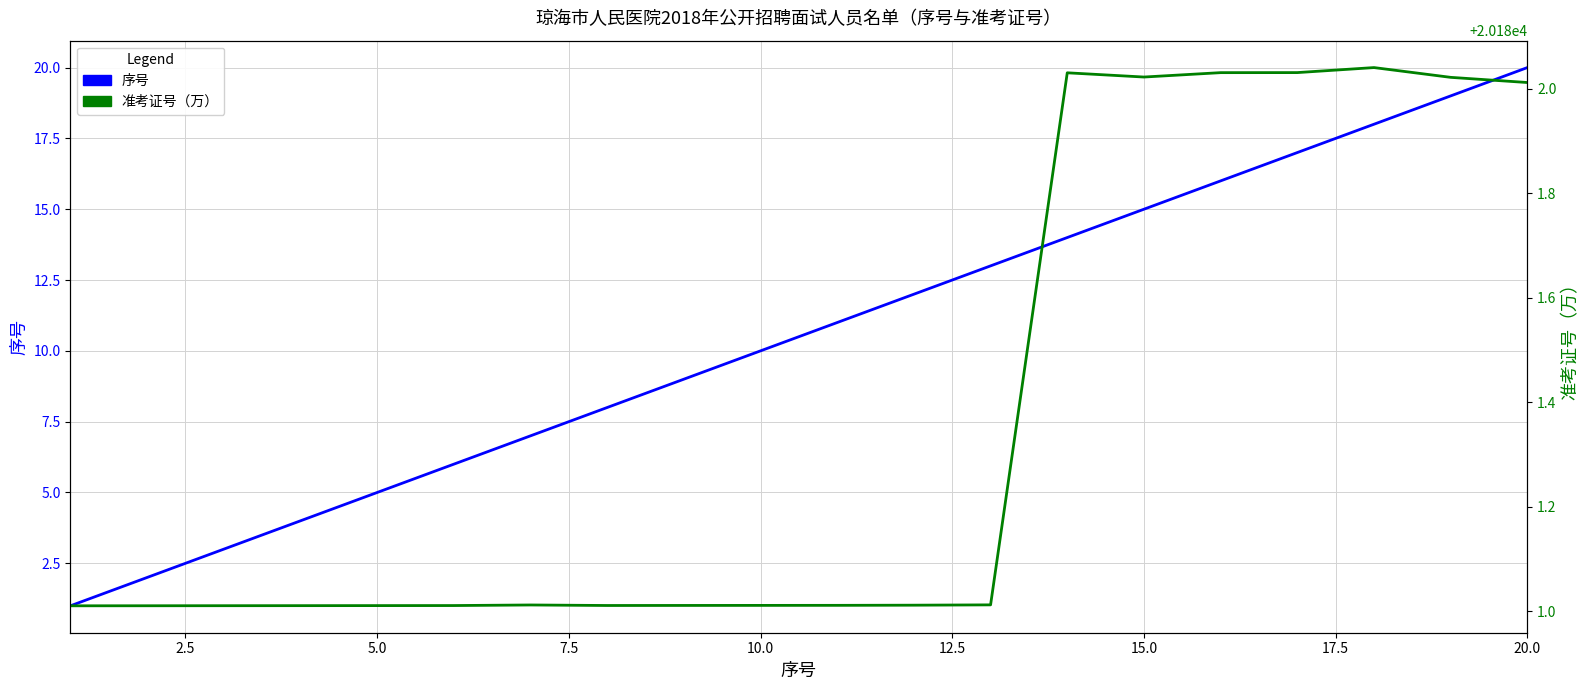

The value of 序号 at 15 is 3.9. True or false?

False